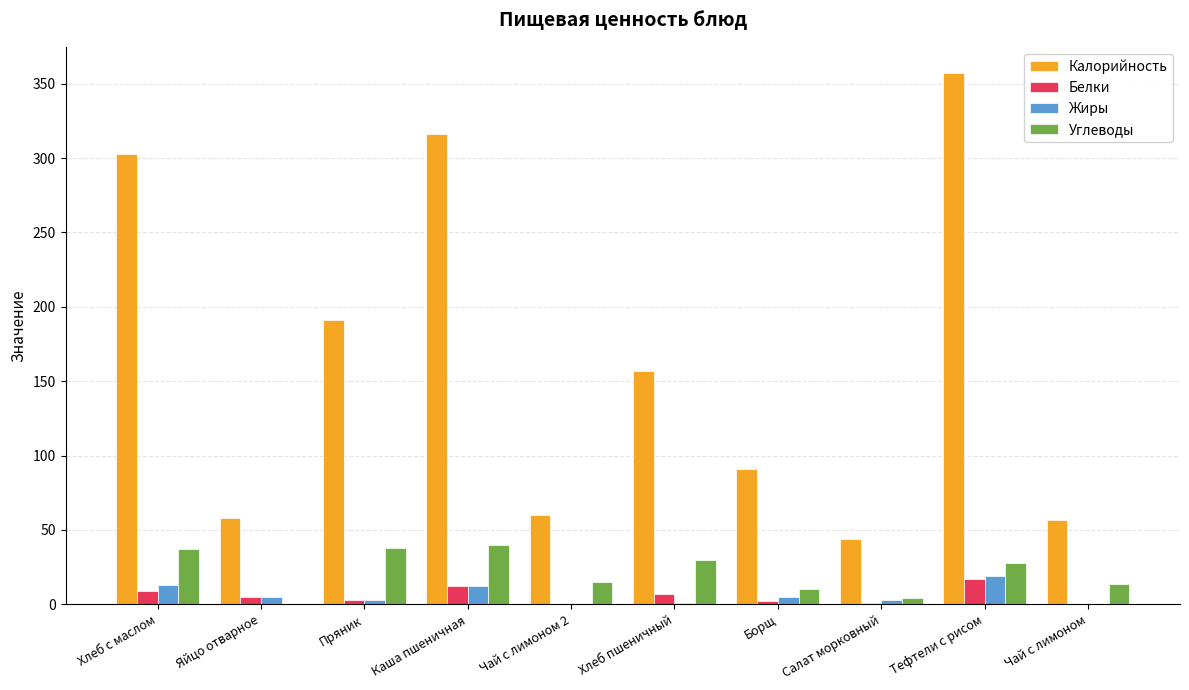

Does the chart contain stacked bars?

No